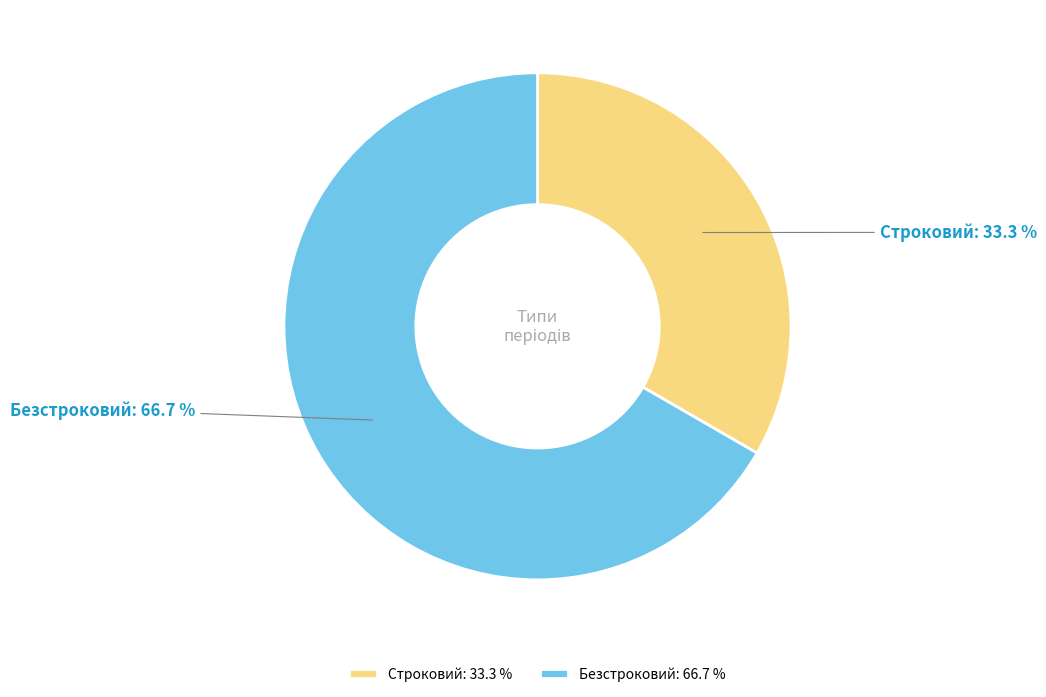

Rank the categories by value from lowest to highest.

Строковий, Безстроковий